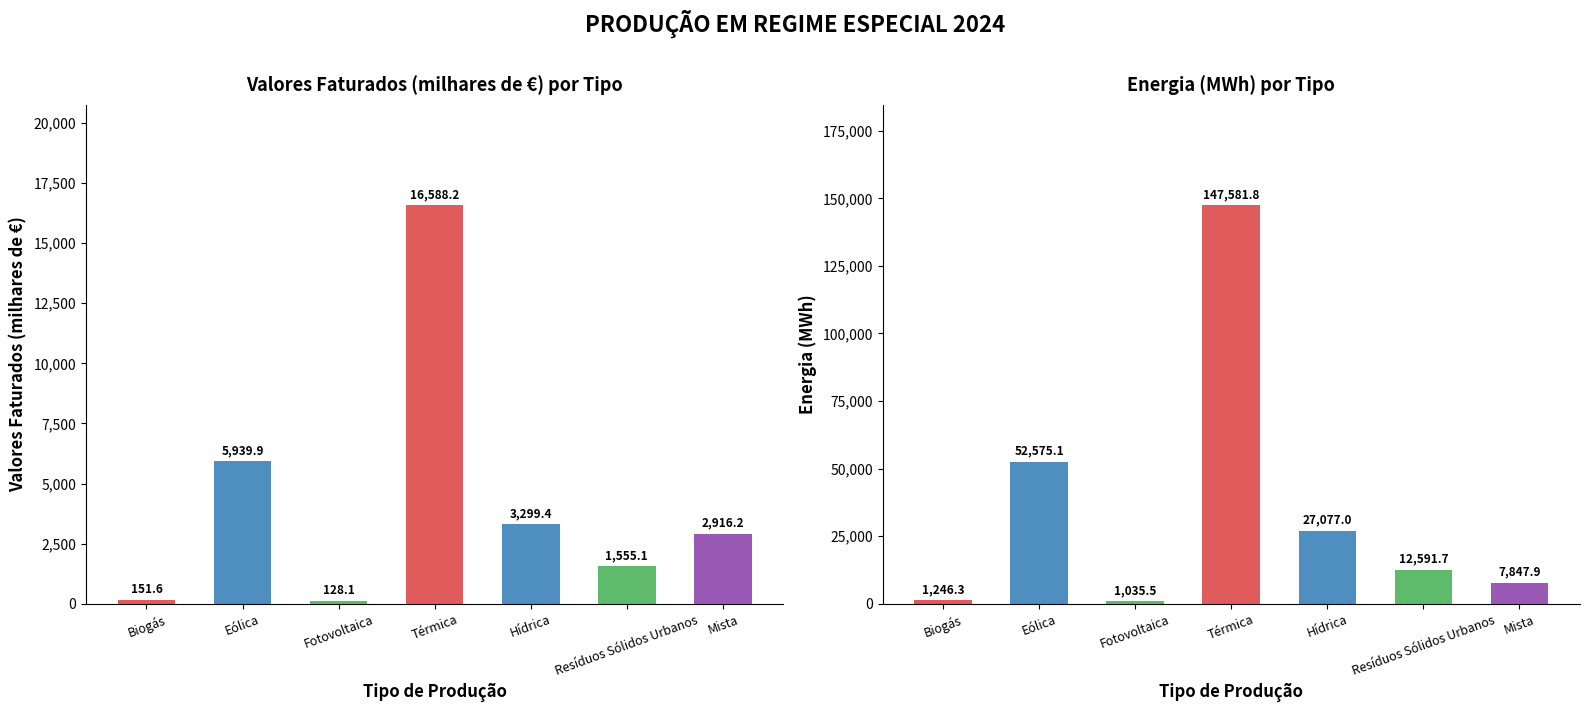

The value of Energia (MWh) at Eólica is 52575.1. True or false?

True